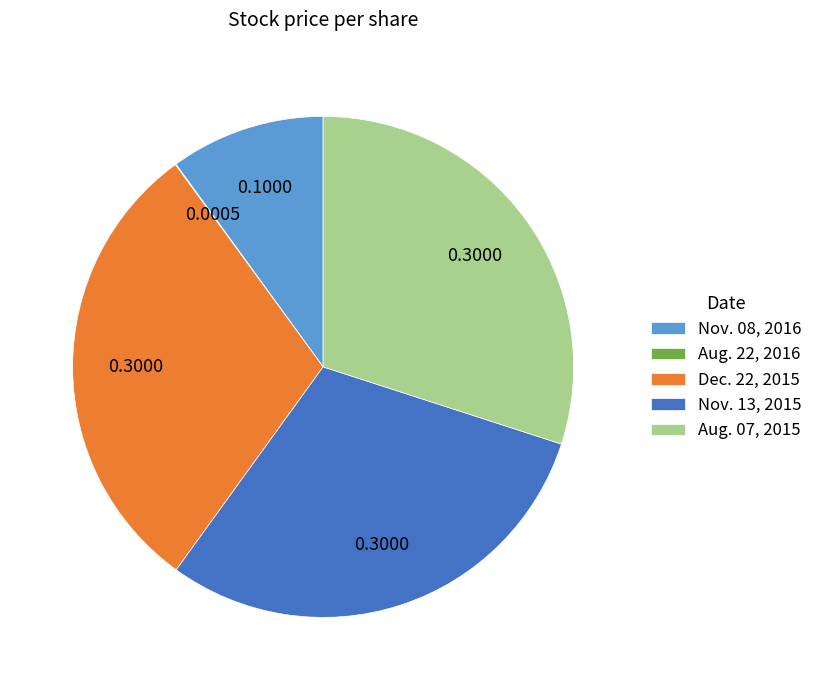

Is there any slice that represents more than half of the pie?

No